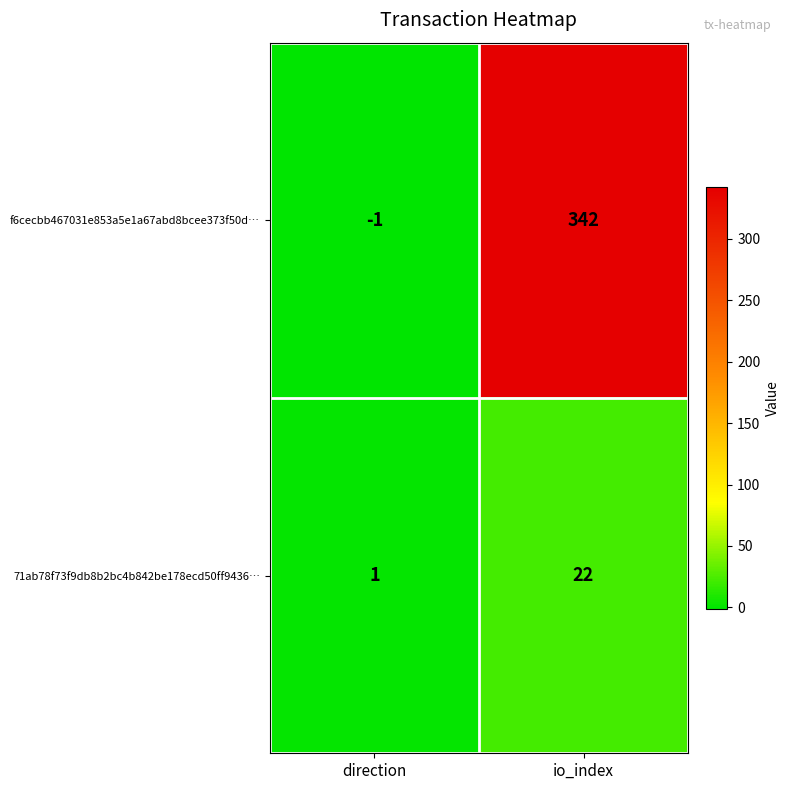

The value of f6cecbb467031e853a5e1a67abd8bcee373f50d… at io_index is 342. True or false?

True